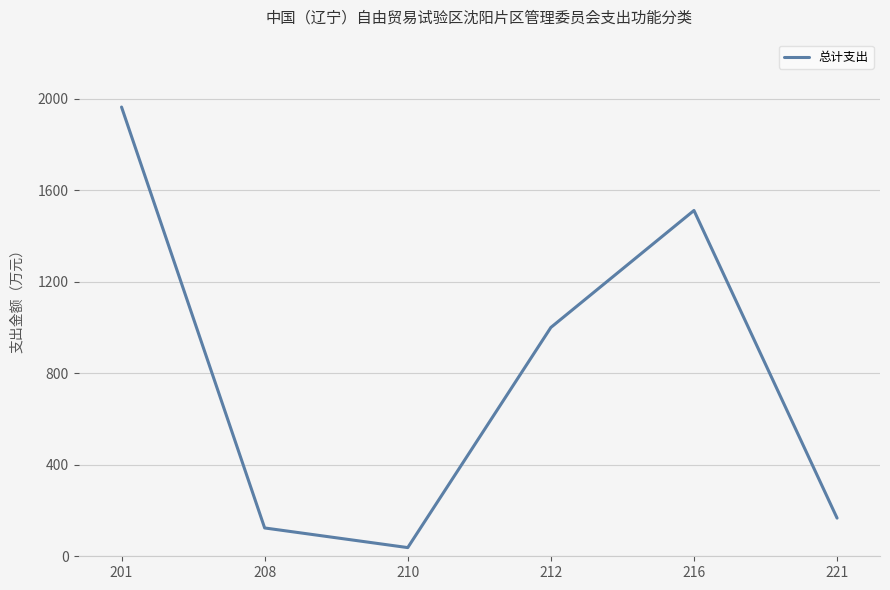

True or false: the data has more than 0 interior local peaks.

True